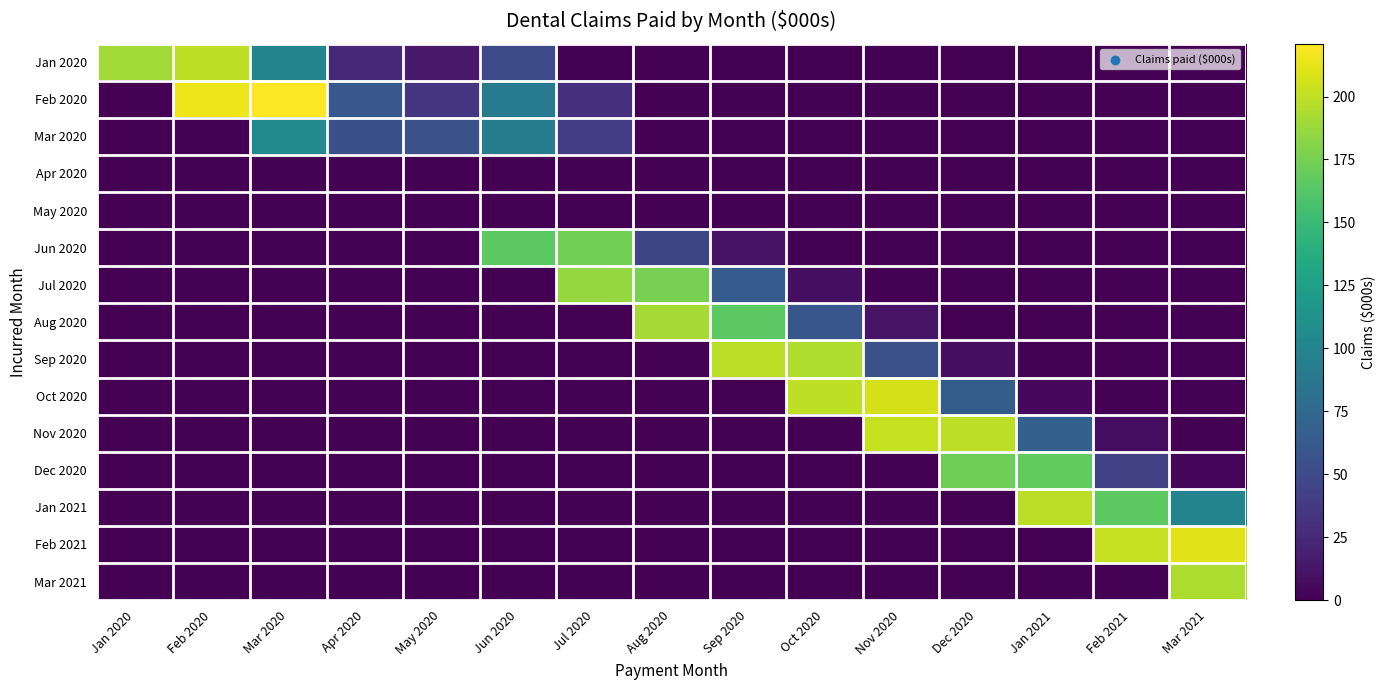

Rank the series by their maximum value, from highest to lowest.

Feb 2020, Feb 2021, Oct 2020, Nov 2020, Jan 2020, Sep 2020, Jan 2021, Mar 2021, Aug 2020, Jul 2020, Jun 2020, Dec 2020, Mar 2020, Apr 2020, May 2020